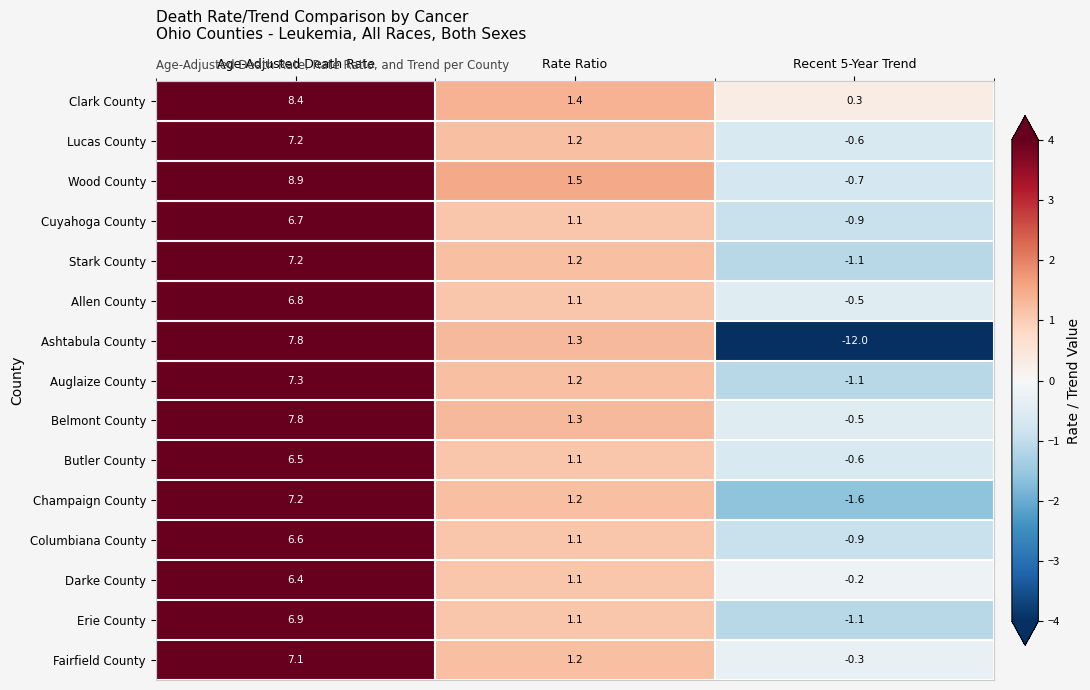

What is the difference between the maximum and second lowest values in the Stark County series?

6.0